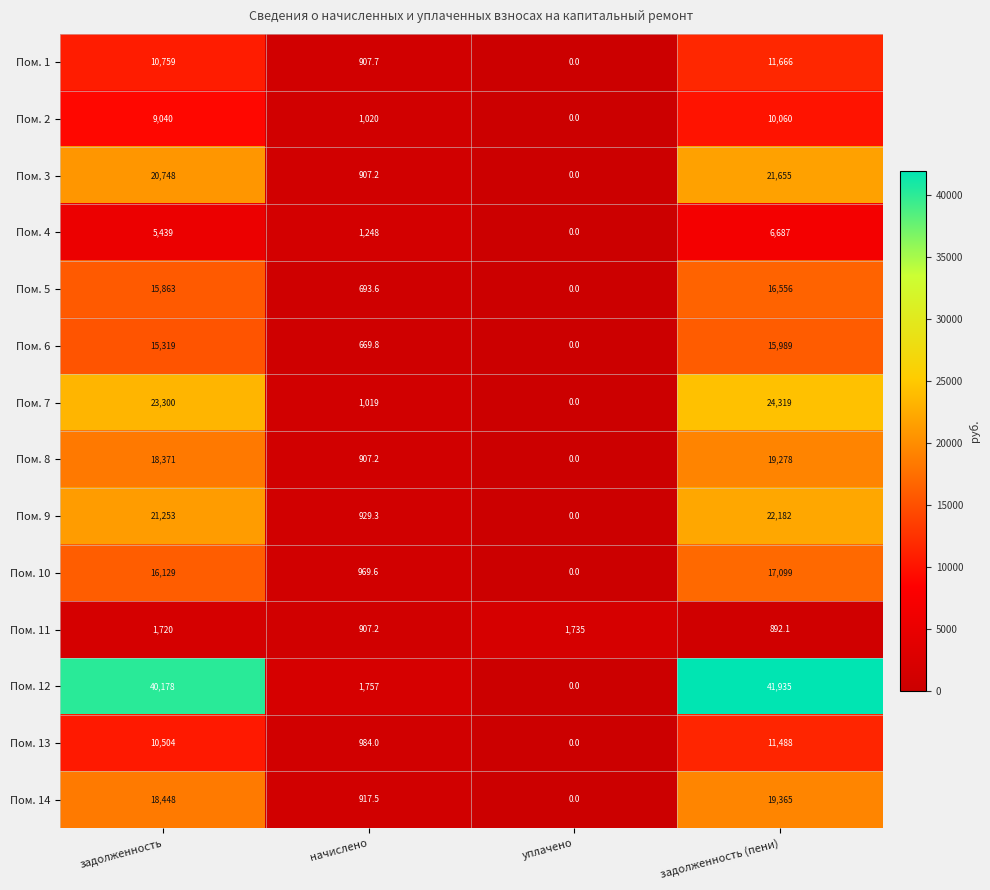

Rank the series by their maximum value, from lowest to highest.

Пом. 11, Пом. 4, Пом. 2, Пом. 13, Пом. 1, Пом. 6, Пом. 5, Пом. 10, Пом. 8, Пом. 14, Пом. 3, Пом. 9, Пом. 7, Пом. 12